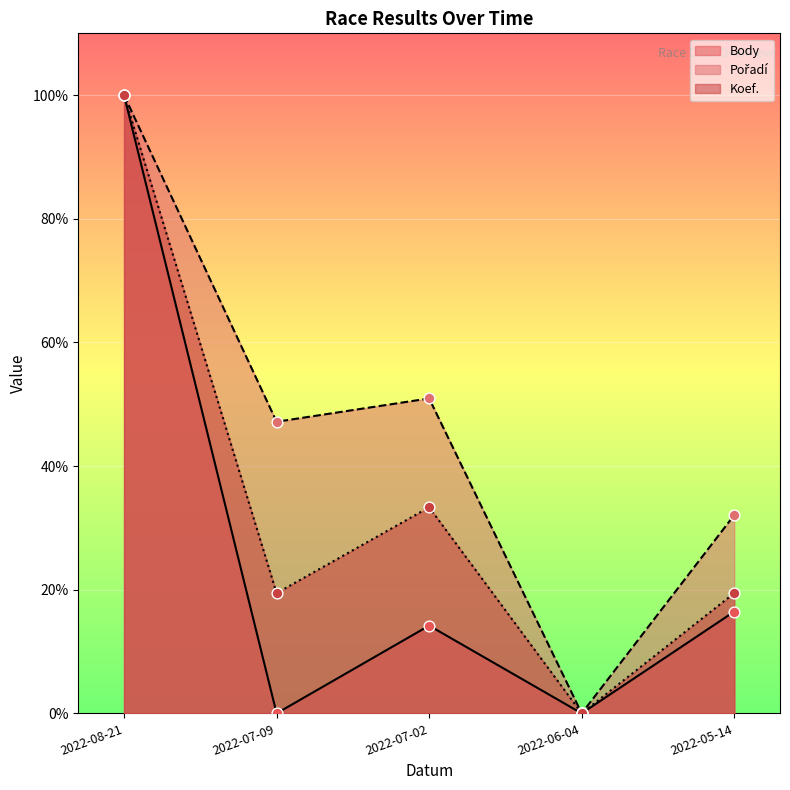

At how many categories does at least one series exceed 21?

4